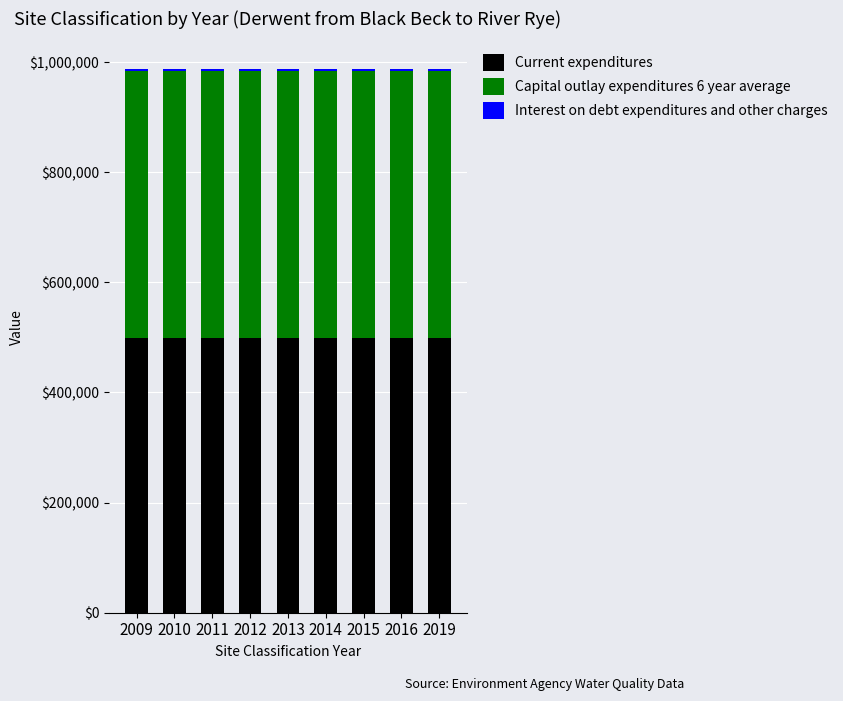

What is the maximum value for Current expenditures?

498870